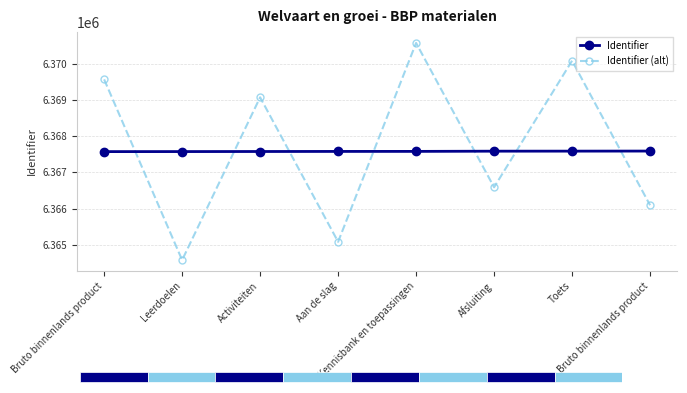

Reading left to right, extract all data points from this chart.

Identifier: 6367574.0	6367575.0	6367577.0	6367579.0	6367580.0	6367586.0	6367587.0	6367589.0
Identifier (alt): 6369571.9	6364573.2	6369075.8	6365078.4	6370579.7	6366587.5	6370088.8	6366091.4